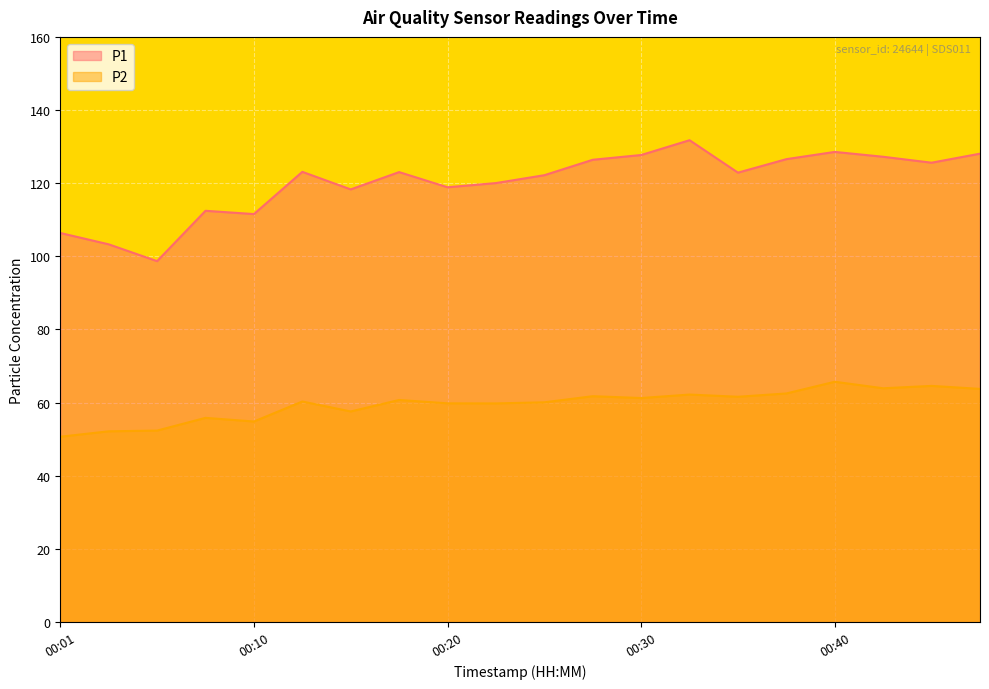

Which series has the largest total across all categories?

P1